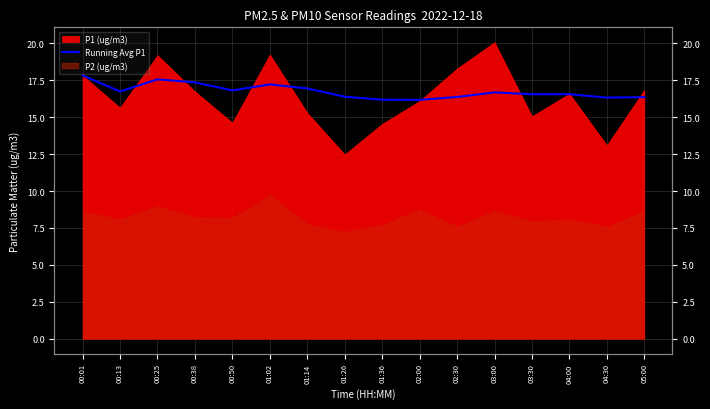

How many lines are shown in the chart?

1